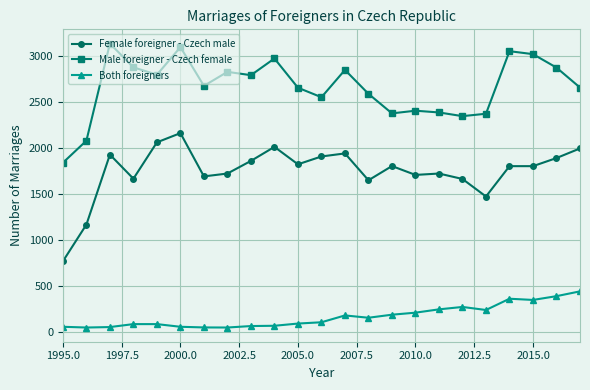

Rank the series by their average value, from highest to lowest.

Male foreigner - Czech female, Female foreigner - Czech male, Both foreigners